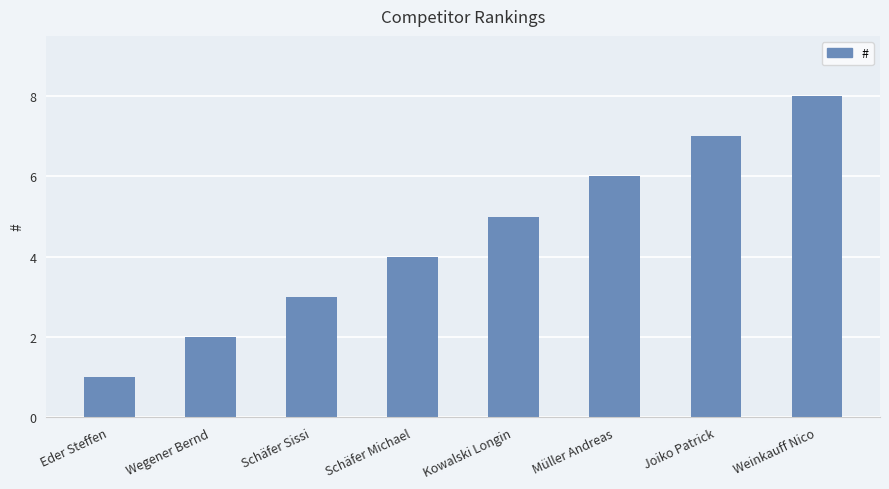

Approximately how many times larger is the value at Schäfer Michael compared to Schäfer Sissi?

1.3